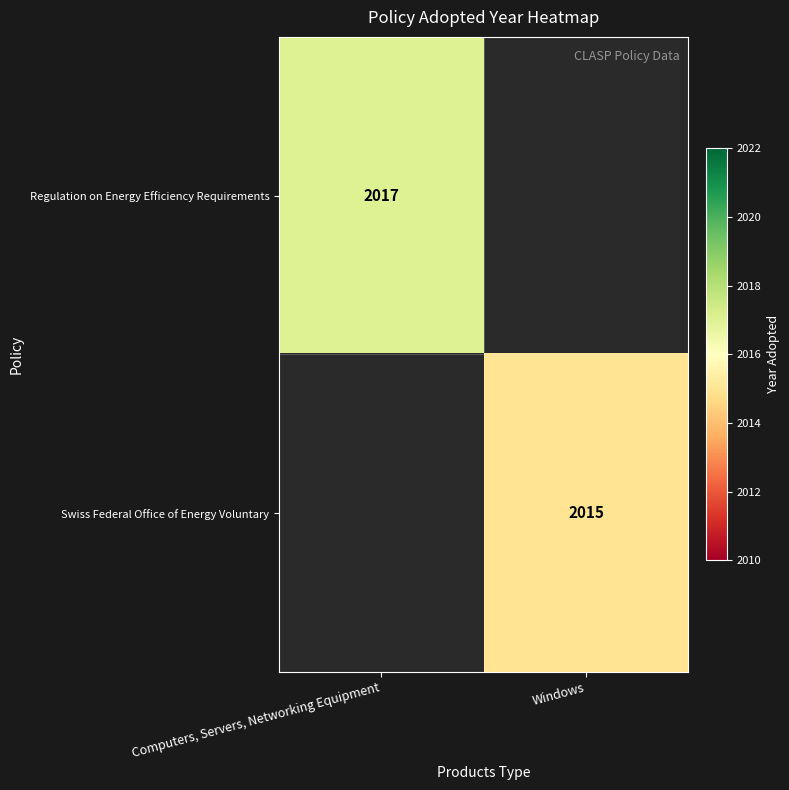

Is it true that Swiss Federal Office of Energy Voluntary equals 1410 at Windows?

False